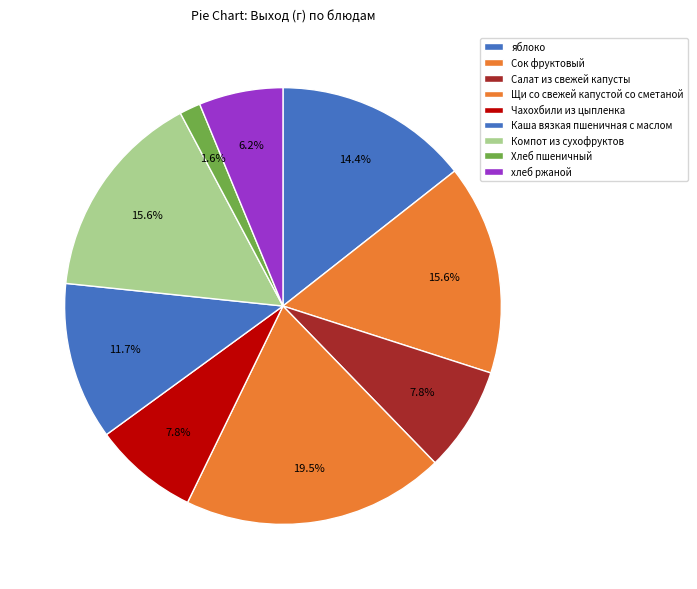

To the nearest percent, what portion does Компот из сухофруктов represent?

16%